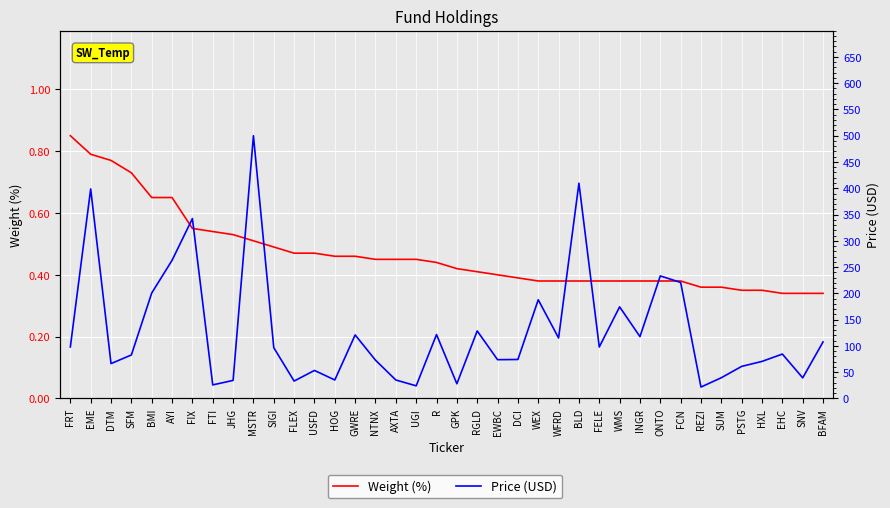

At which label is Weight (%) closest to 0?

EHC